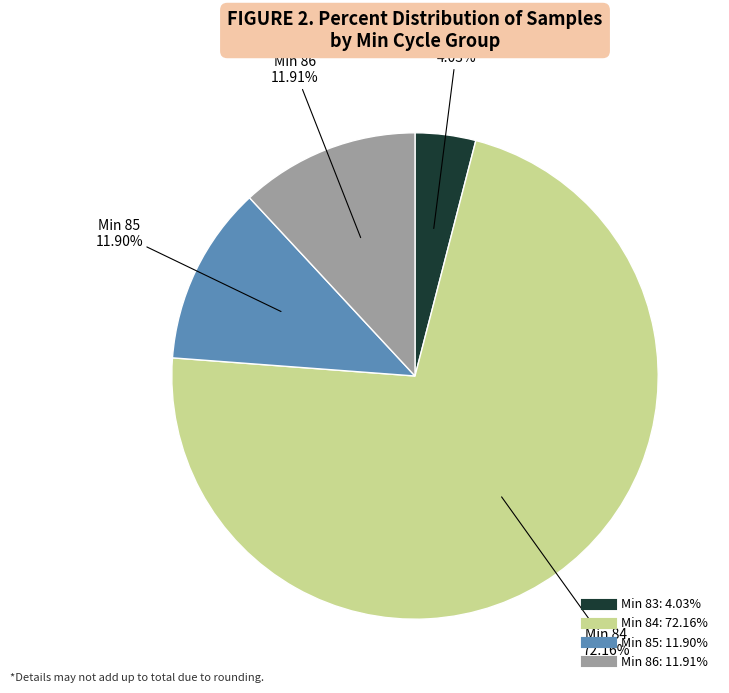

Is there a majority slice in this chart?

Yes